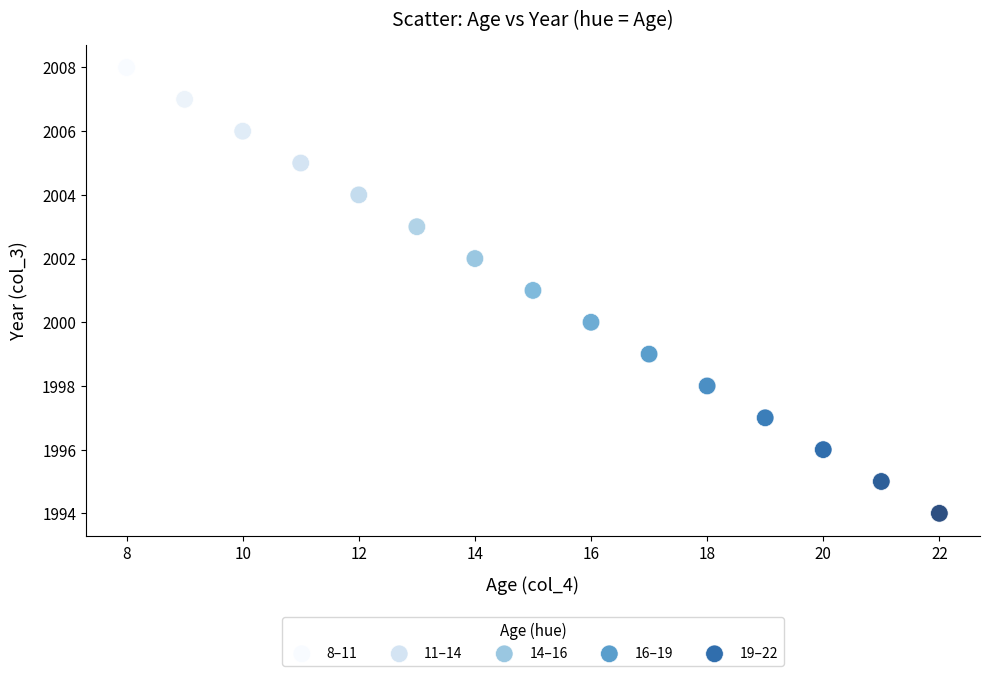

Which series contains the lowest Y value?

19–22